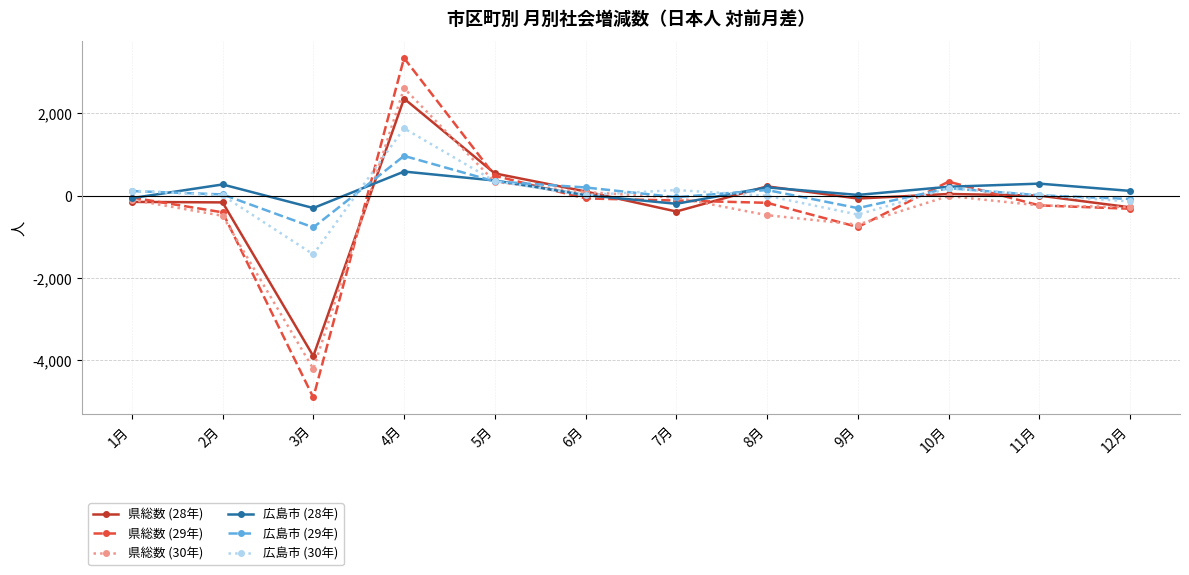

Count the number of data series in this chart.

6